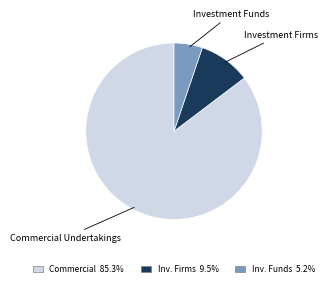

Is there a majority slice in this chart?

Yes